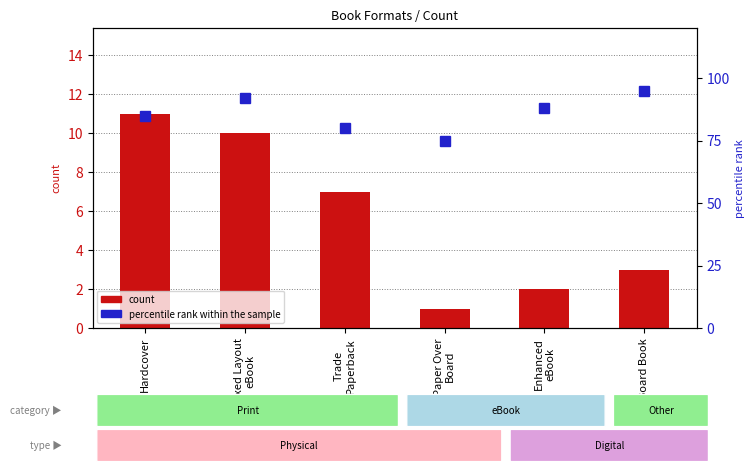

What are all the series names shown in the legend?

count, percentile rank within the sample